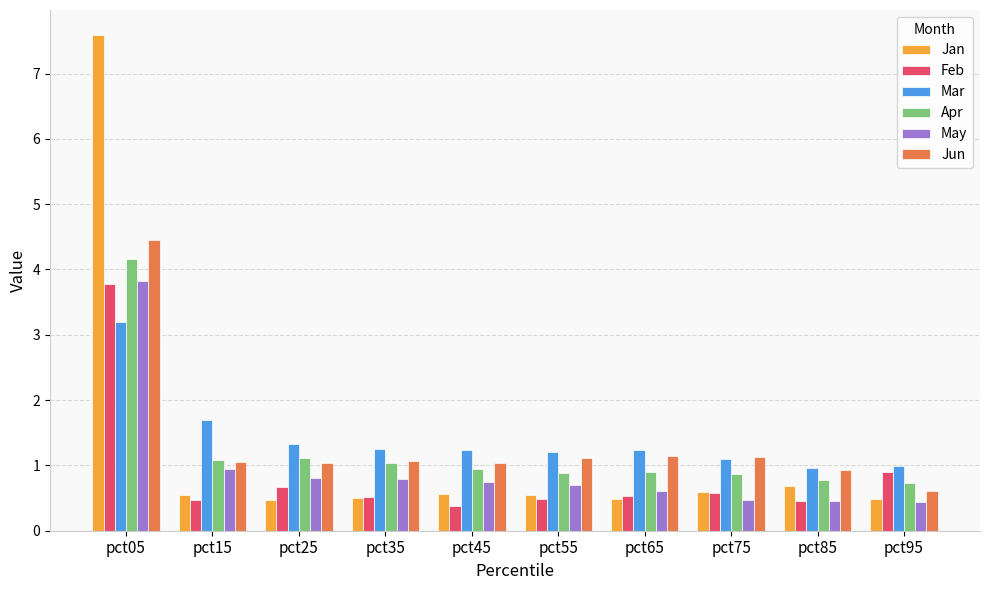

Which category has the highest value in the Apr series?

pct05